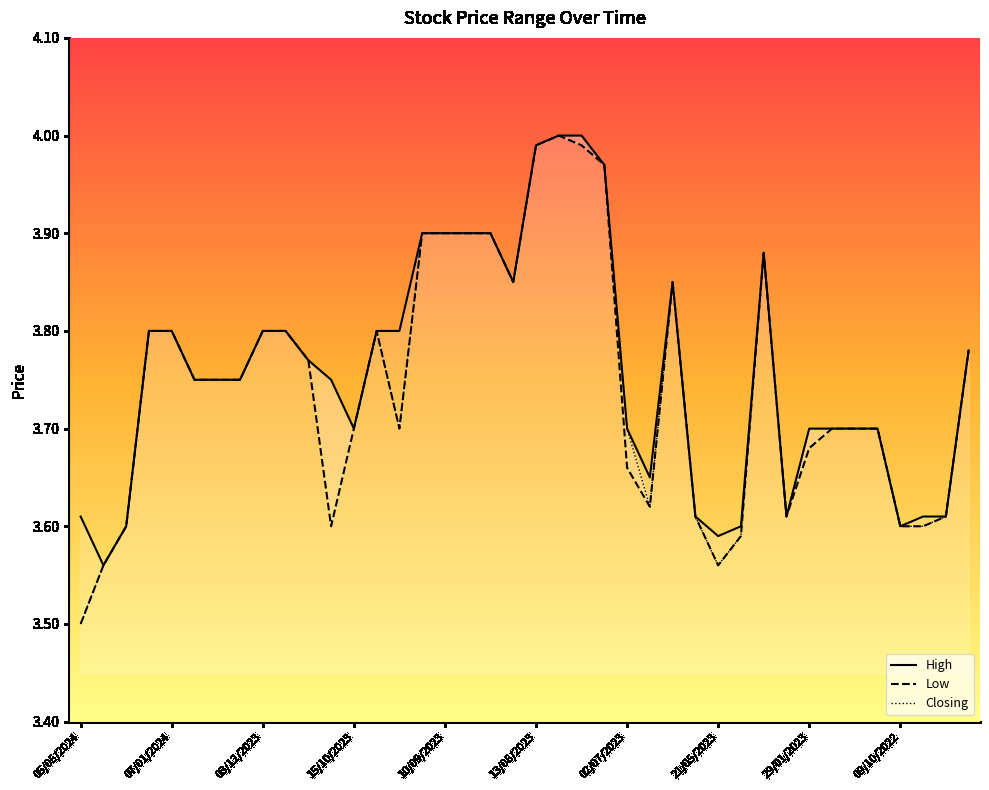

What is the total value across all series at 33?

11.1